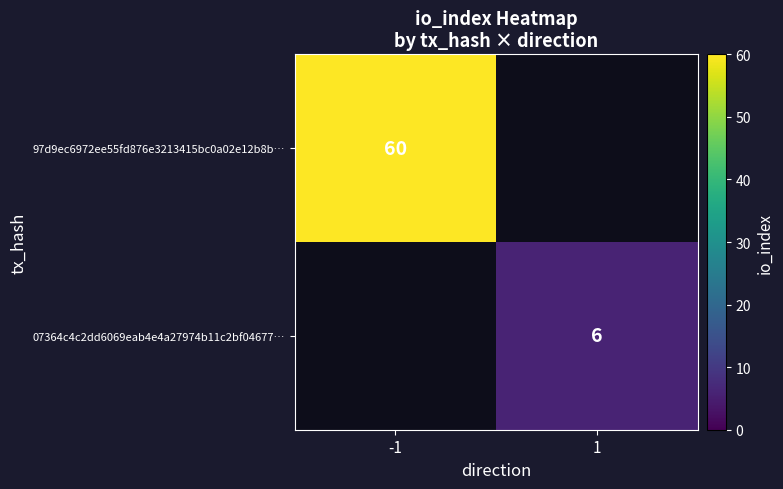

Which label corresponds to the smallest value in the chart?

1